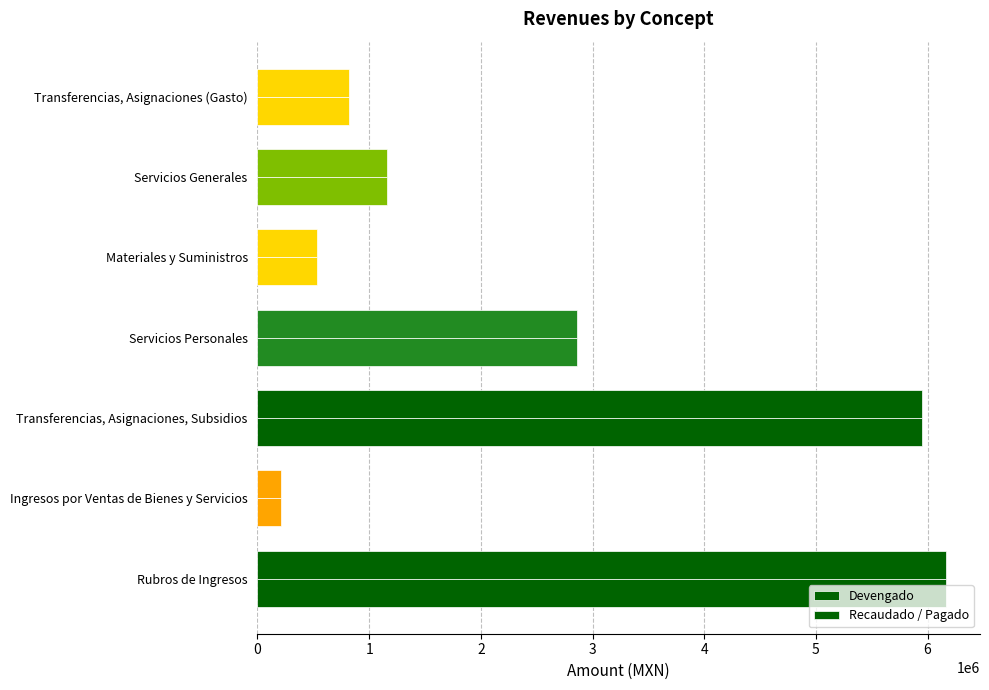

How many data points in Devengado are less than 1161213?

3